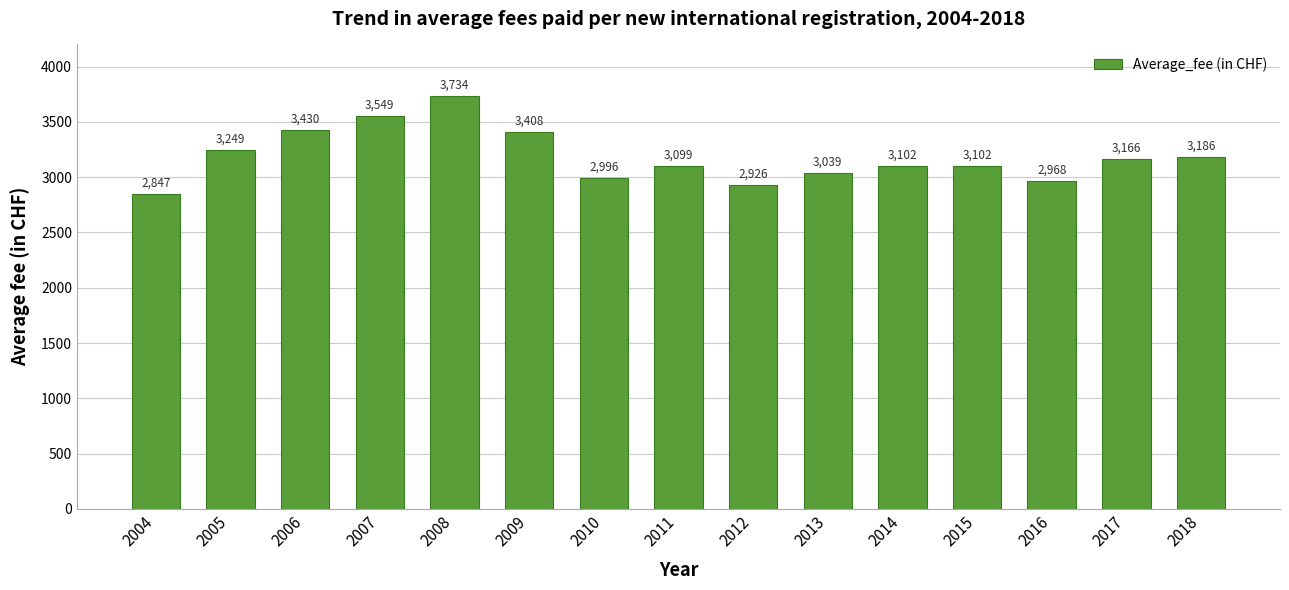

Is it true that the value at 2008 is 5693?

False